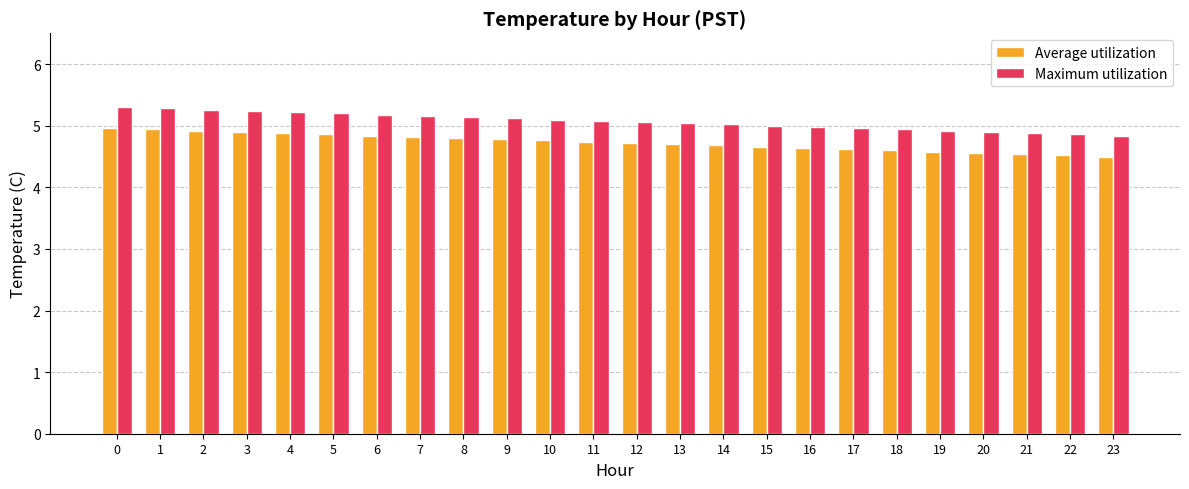

Rank the series by their maximum value, from highest to lowest.

Maximum utilization, Average utilization